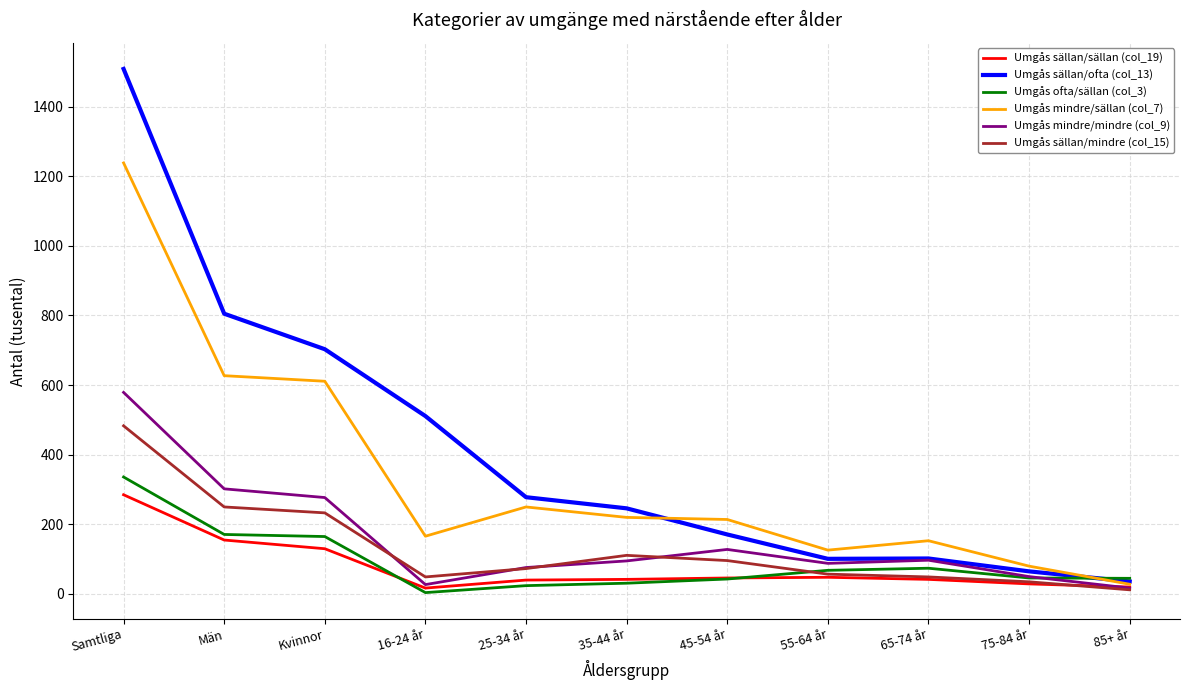

What is the difference between the second highest and second lowest values in the Umgås mindre/sällan (col_7) series?

547